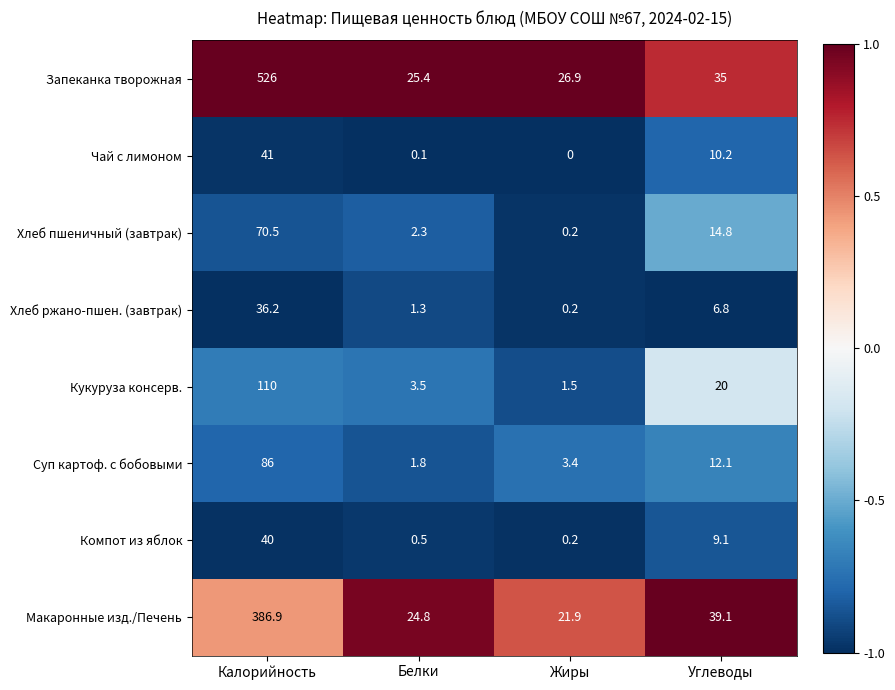

What is the lowest value of the Макаронные изд./Печень series?

21.9